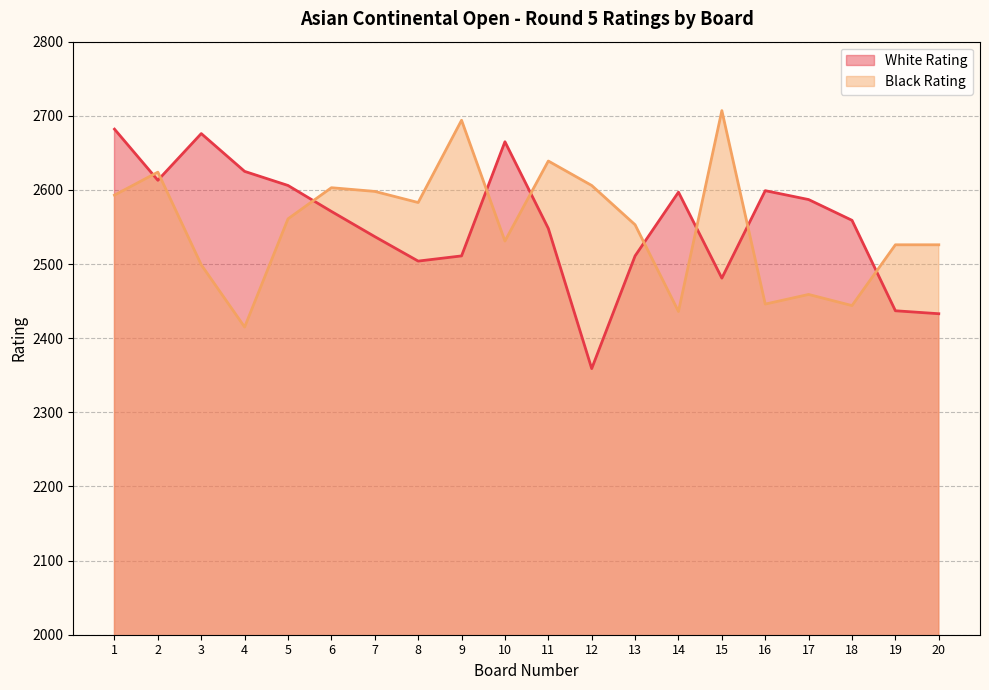

What is the value of the Black Rating point at the 10th from the left?

2531